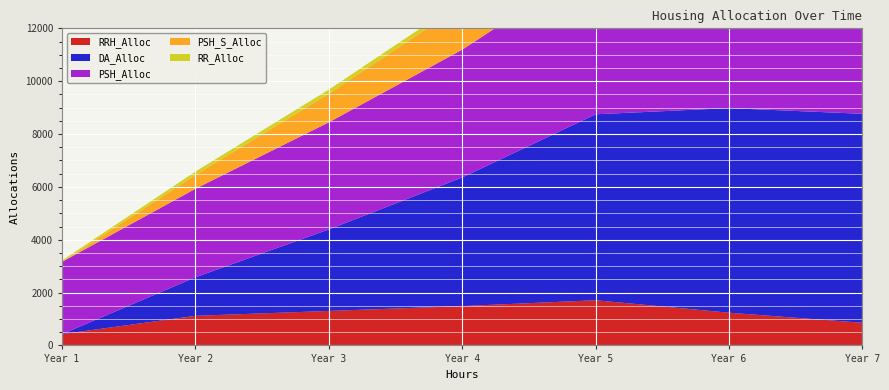

Reading left to right, transcribe all the data shown in this chart.

RRH_Alloc: 427	1120	1305	1488	1710	1238	857
DA_Alloc: 0	1459	3085	4869	7037	7743	7908
PSH_Alloc: 2736	3351	4054	4837	5744	5340	4674
PSH_S_Alloc: 0	521	1086	1691	2532	2733	2782
RR_Alloc: 53	130	152	173	88	84	75